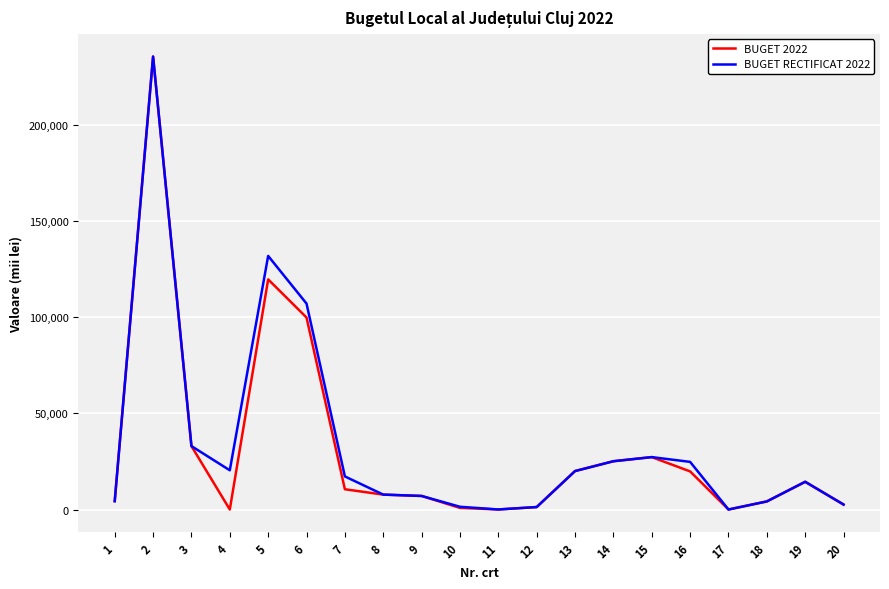

Is the value of BUGET RECTIFICAT 2022 at 11 greater than the value of BUGET 2022 at 14?

No